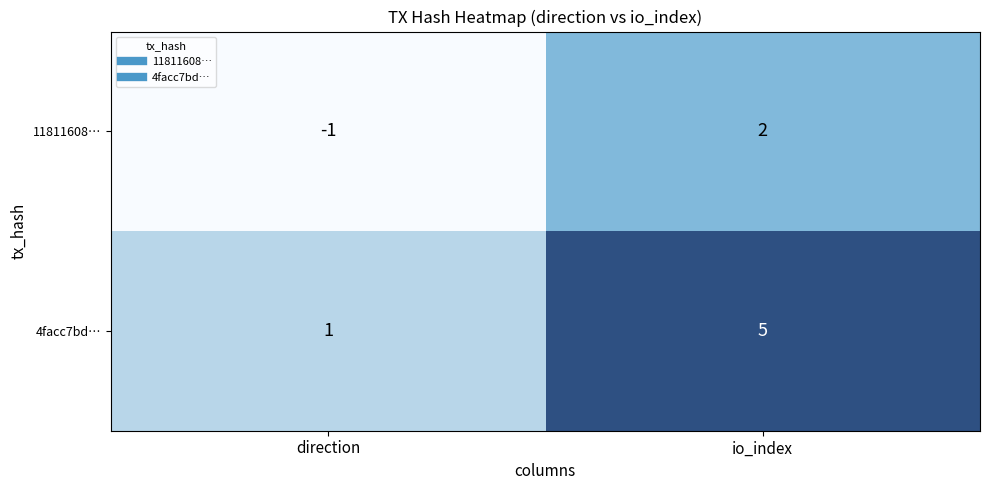

List the series in order of their overall mean, highest first.

4facc7bd…, 11811608…